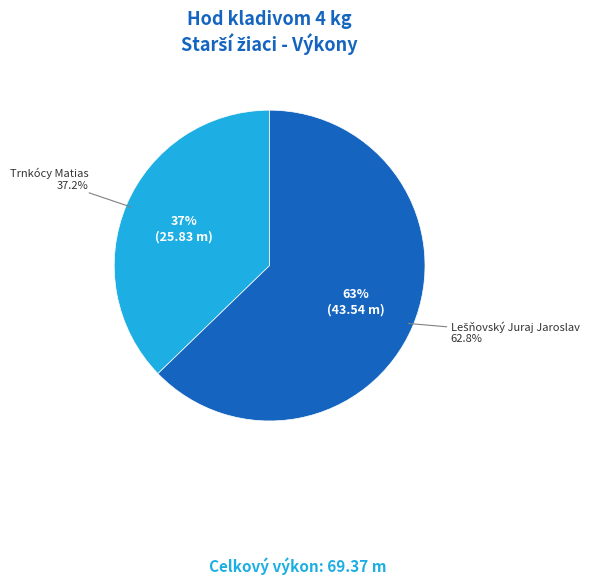

To the nearest percent, what is the difference between the Lešňovský Juraj Jaroslav and Trnkócy Matias slice percentages?

26%